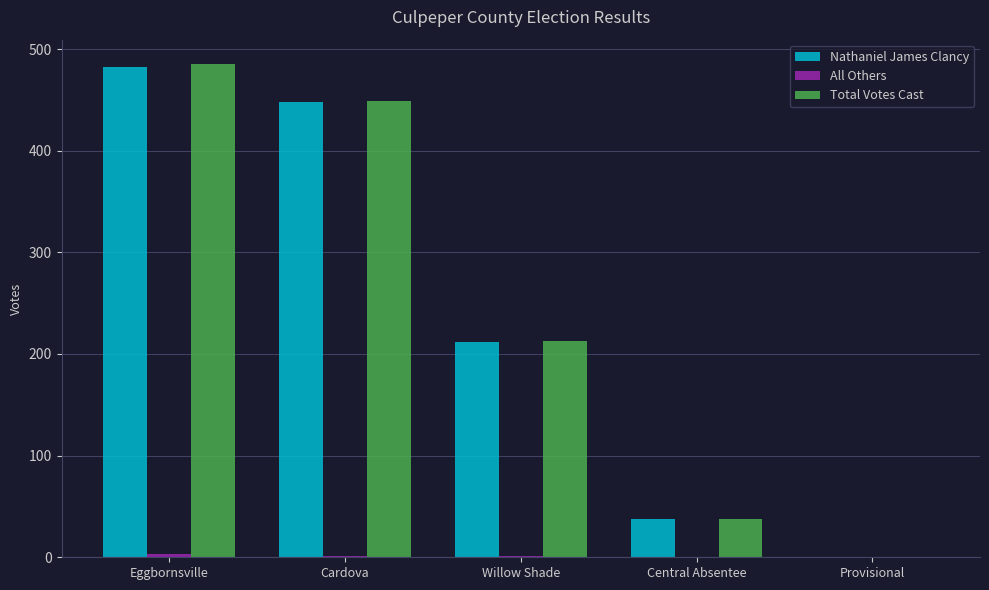

The Total Votes Cast series shows 206 at Cardova. True or false?

False